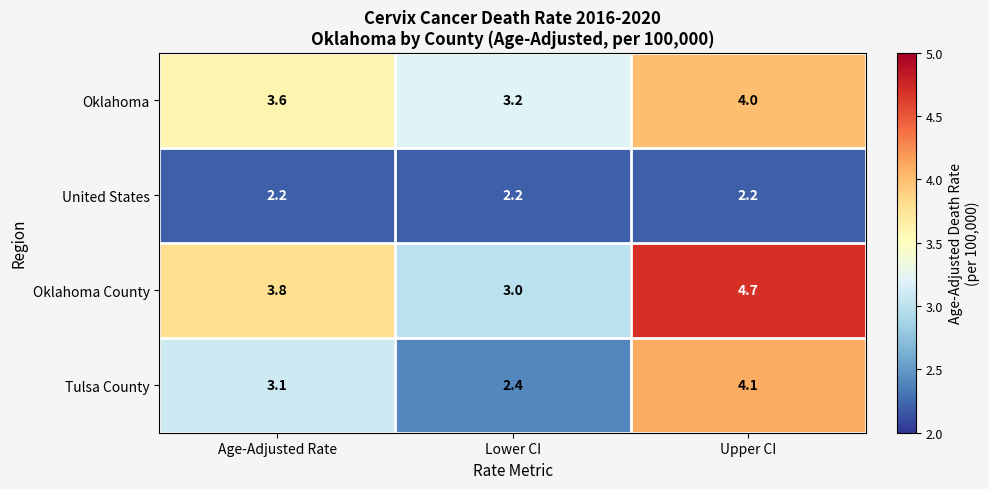

What is the smallest value displayed?

2.2